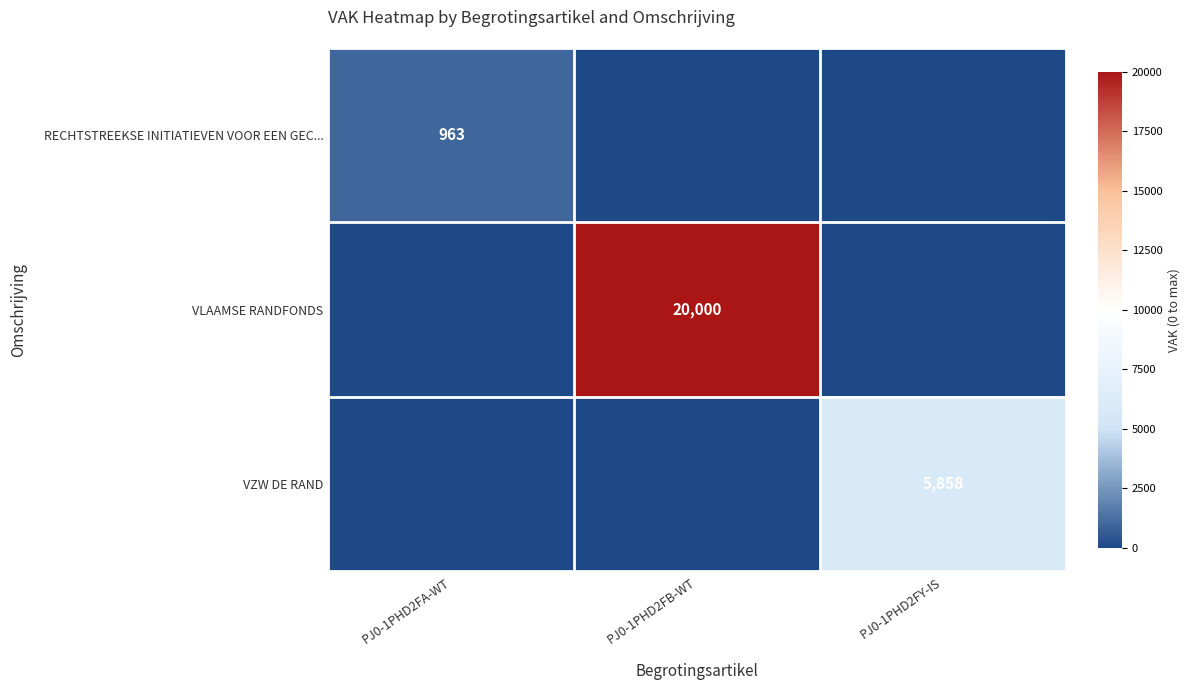

Between PJ0-1PHD2FB-WT and PJ0-1PHD2FA-WT, which is larger?

PJ0-1PHD2FA-WT